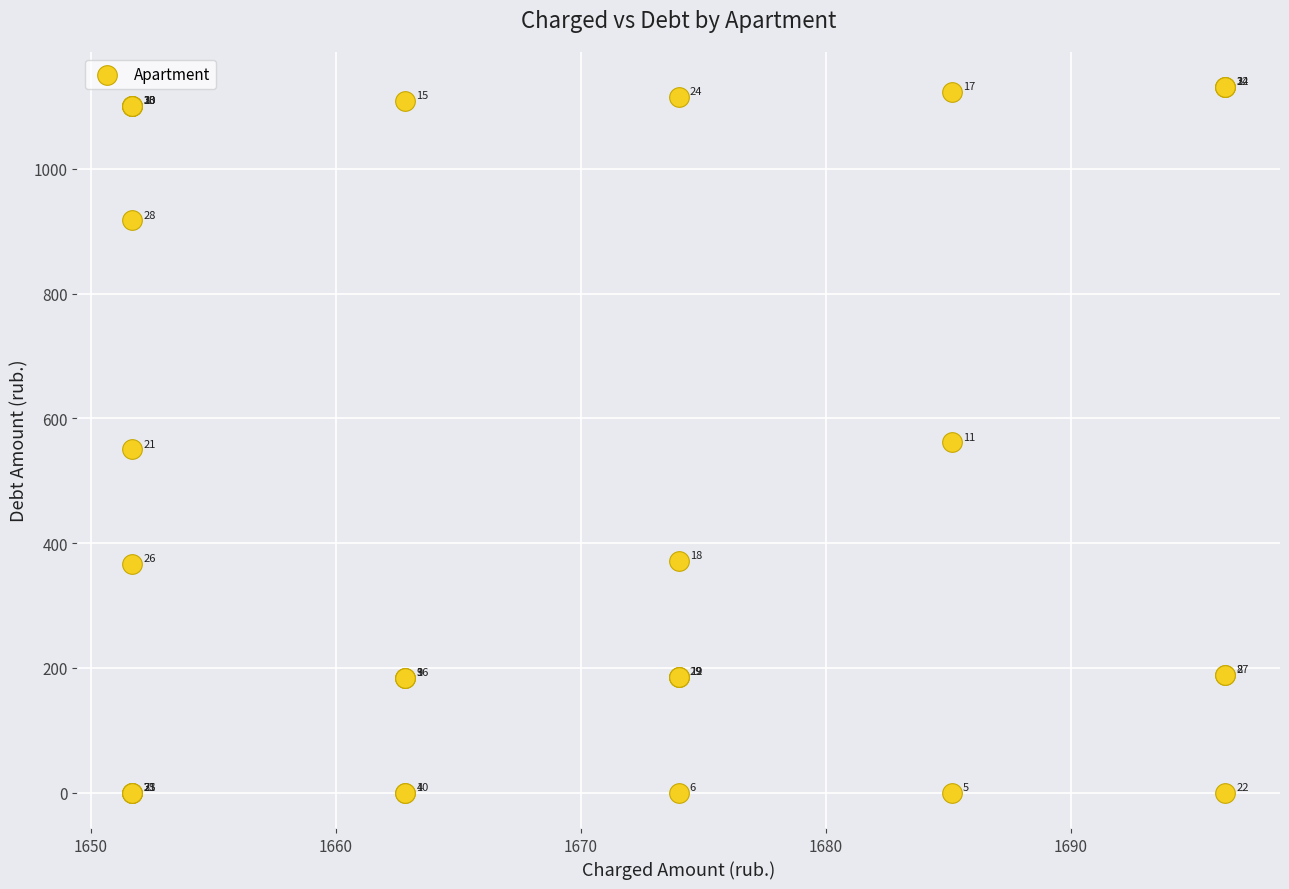

What Y value in the scatter plot is closest to 565?

561.7